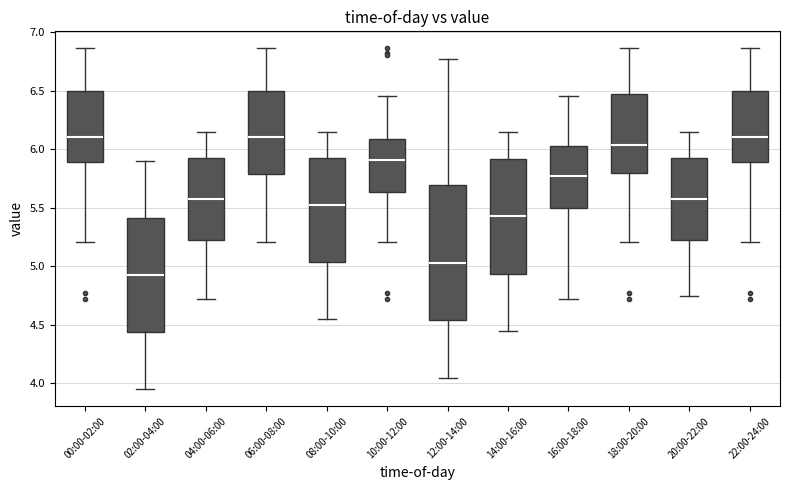

Which box is the tallest, from its lower edge to its upper edge?

12:00-14:00